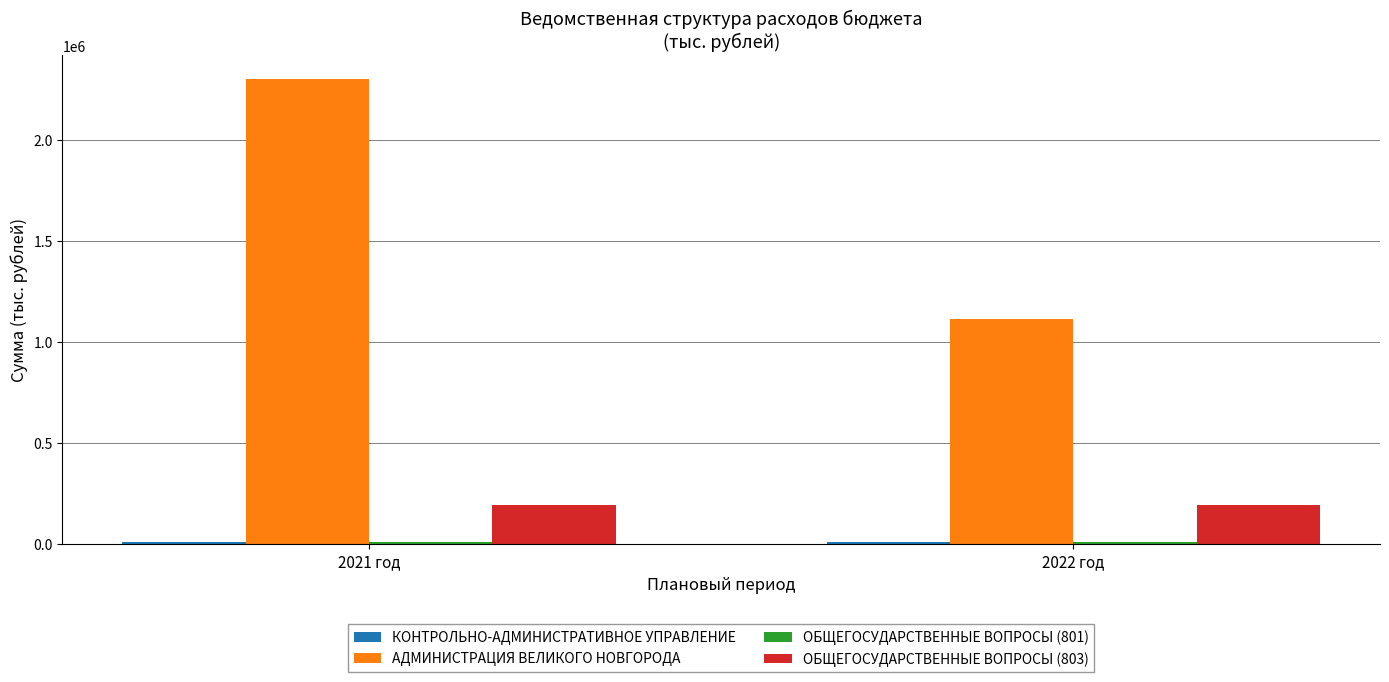

What is the sum of all ОБЩЕГОСУДАРСТВЕННЫЕ ВОПРОСЫ (803) values?

386942.6